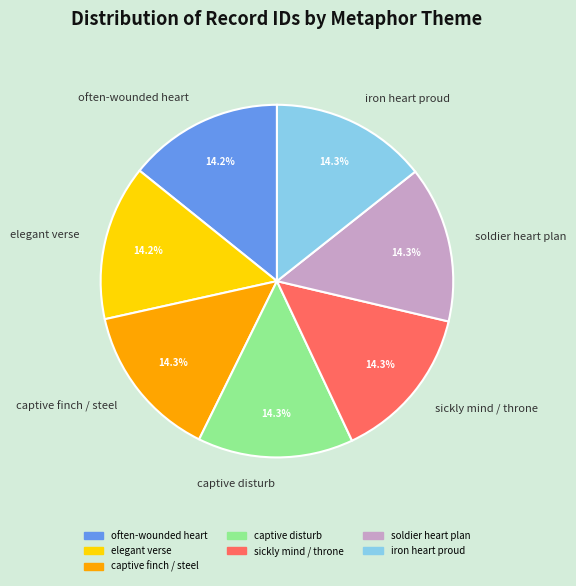

Approximately how many times larger is the value at elegant verse compared to soldier heart plan?

1.0